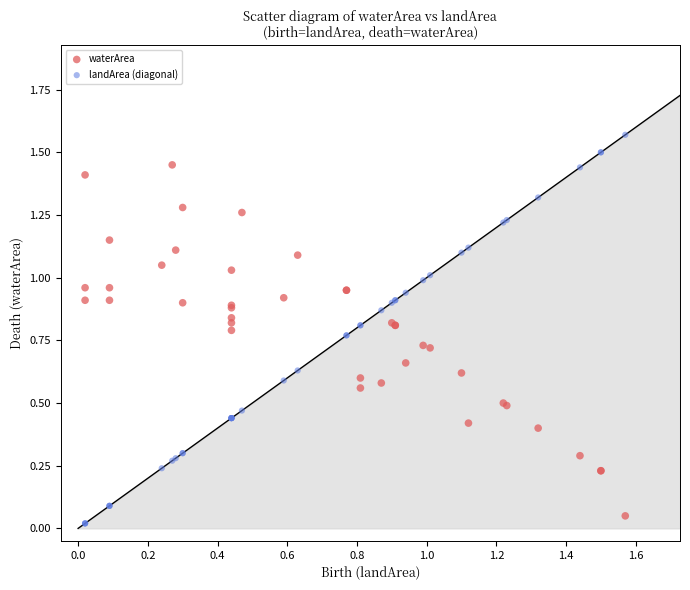

Which series has the largest Y range (max minus min)?

landArea (diagonal)